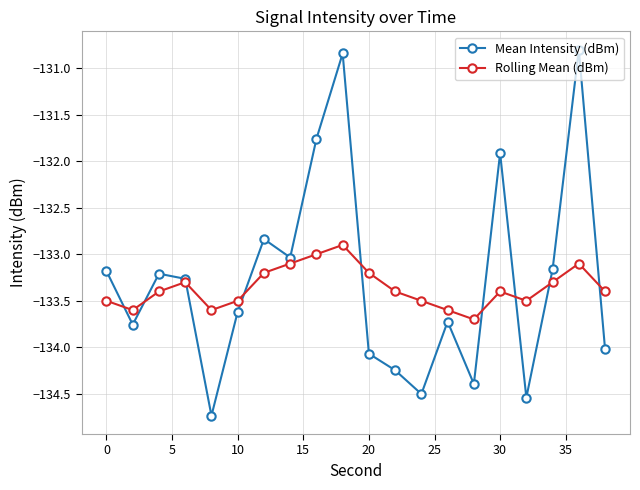

In Rolling Mean (dBm), how many points are lower than both neighbors (excluding endpoints)?

4